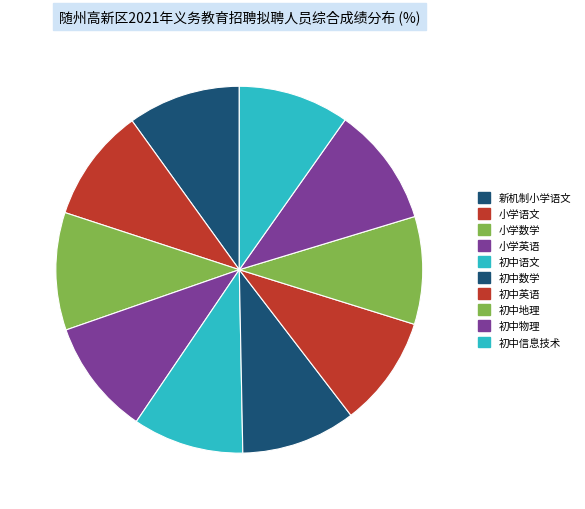

Rank the categories by value from highest to lowest.

初中物理, 小学数学, 小学英语, 初中数学, 小学语文, 新机制小学语文, 初中语文, 初中信息技术, 初中英语, 初中地理